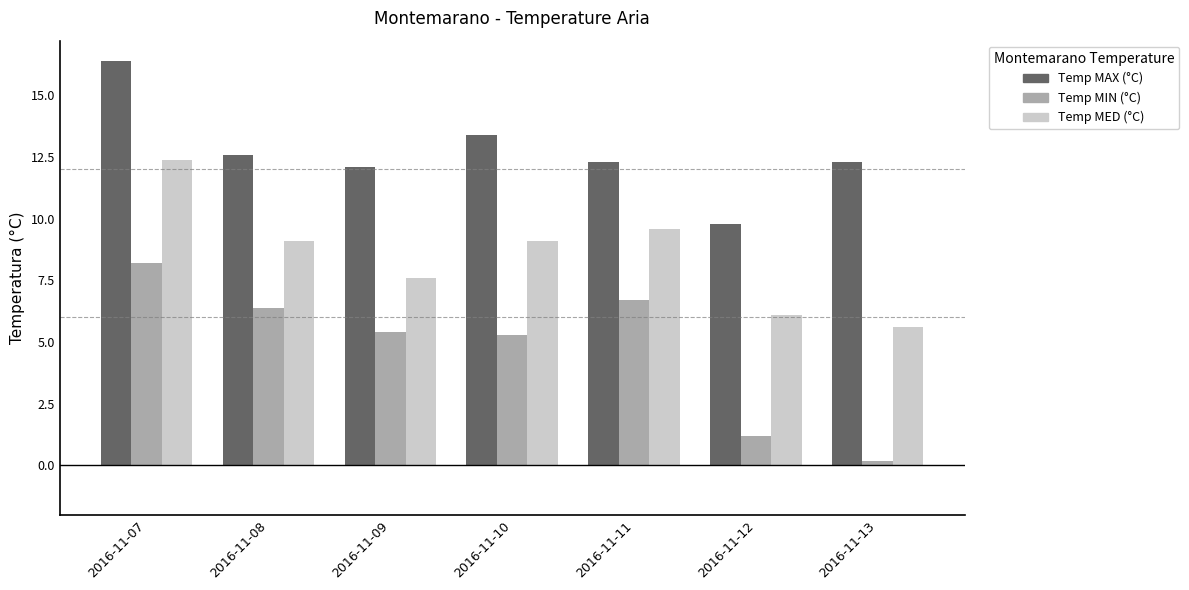

Does the chart contain any negative values?

No